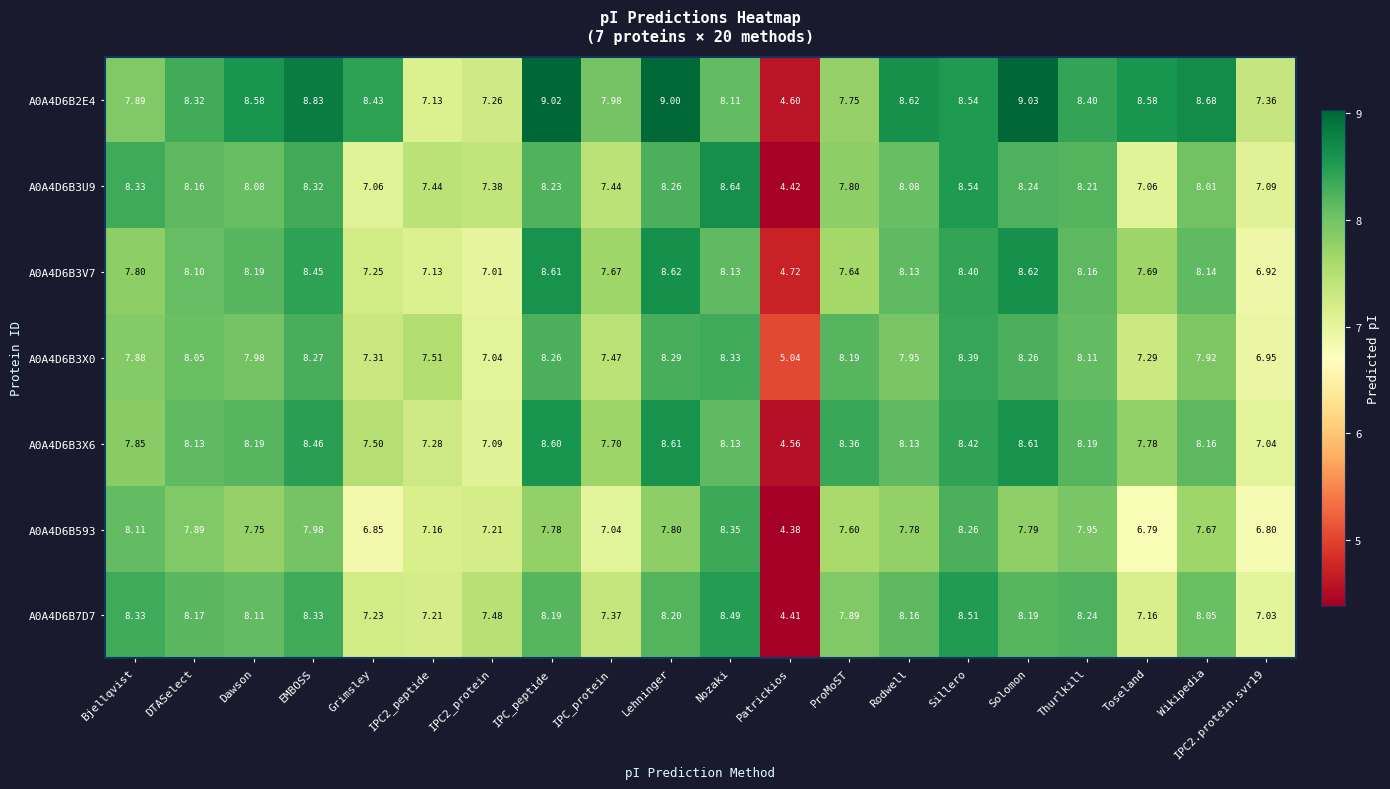

At which category is the sum across all series the highest?

Sillero